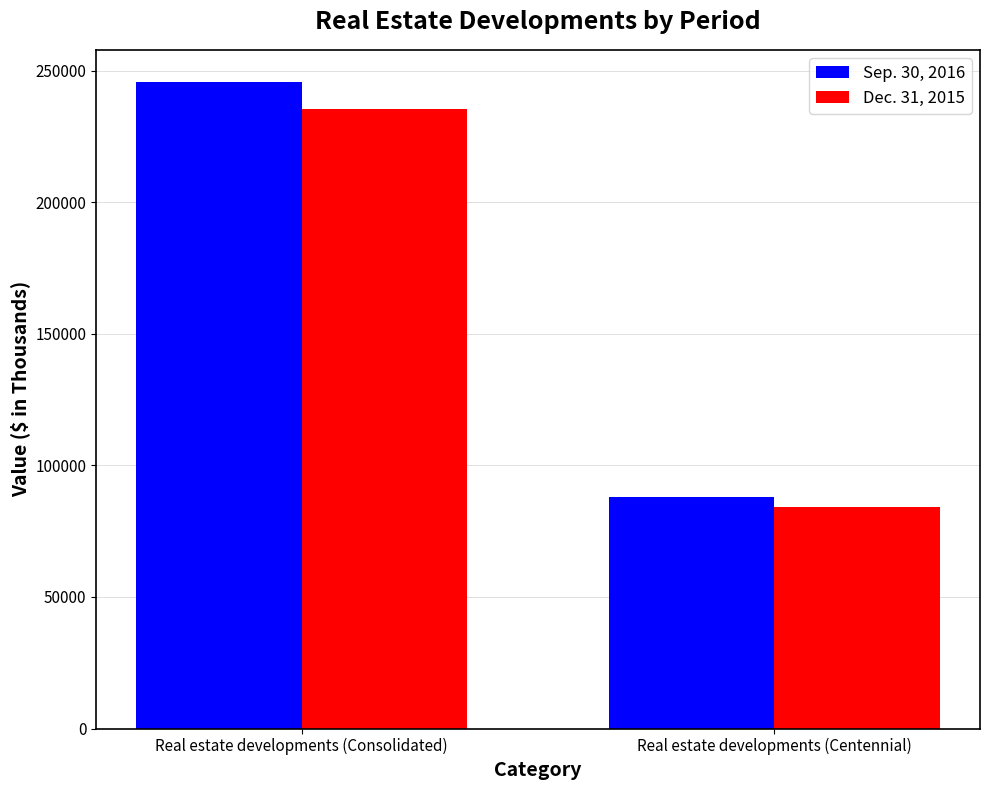

What is the value of the Dec. 31, 2015 bar at the 2nd from the left?

84194